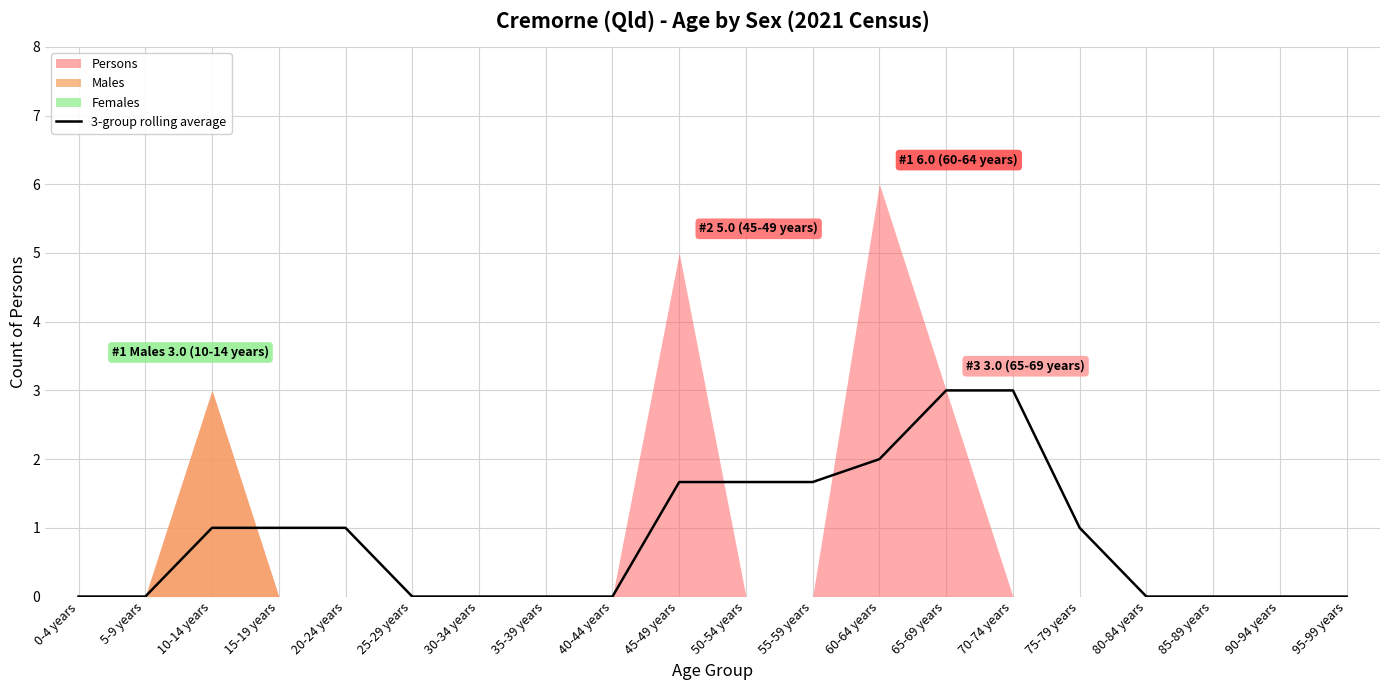

The 3-group rolling average series shows 0.7 at 15-19 years. True or false?

False